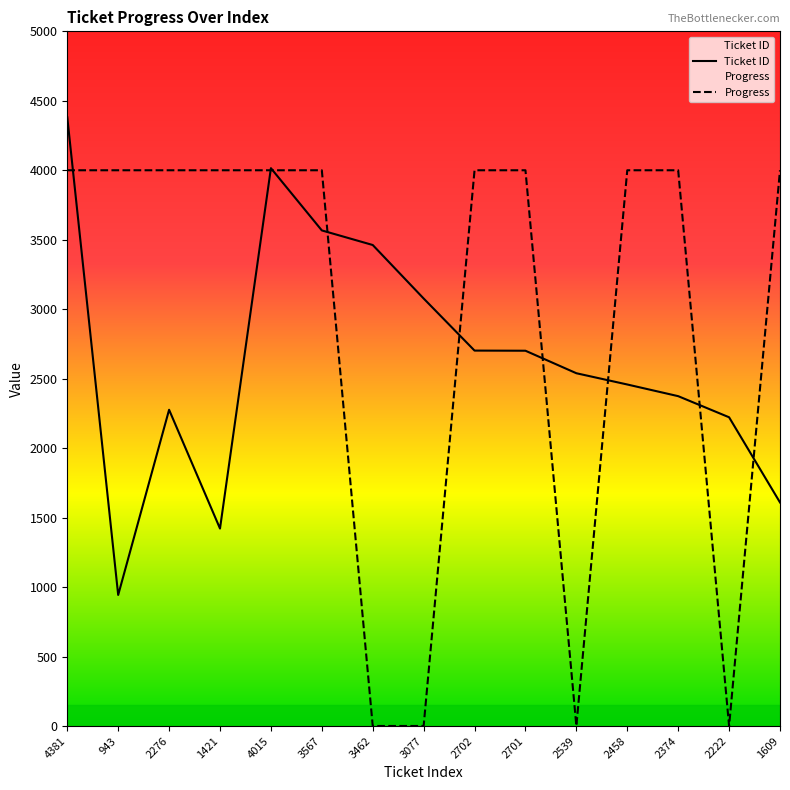

True or false: Ticket ID has a value of 3314 at 2458.

False